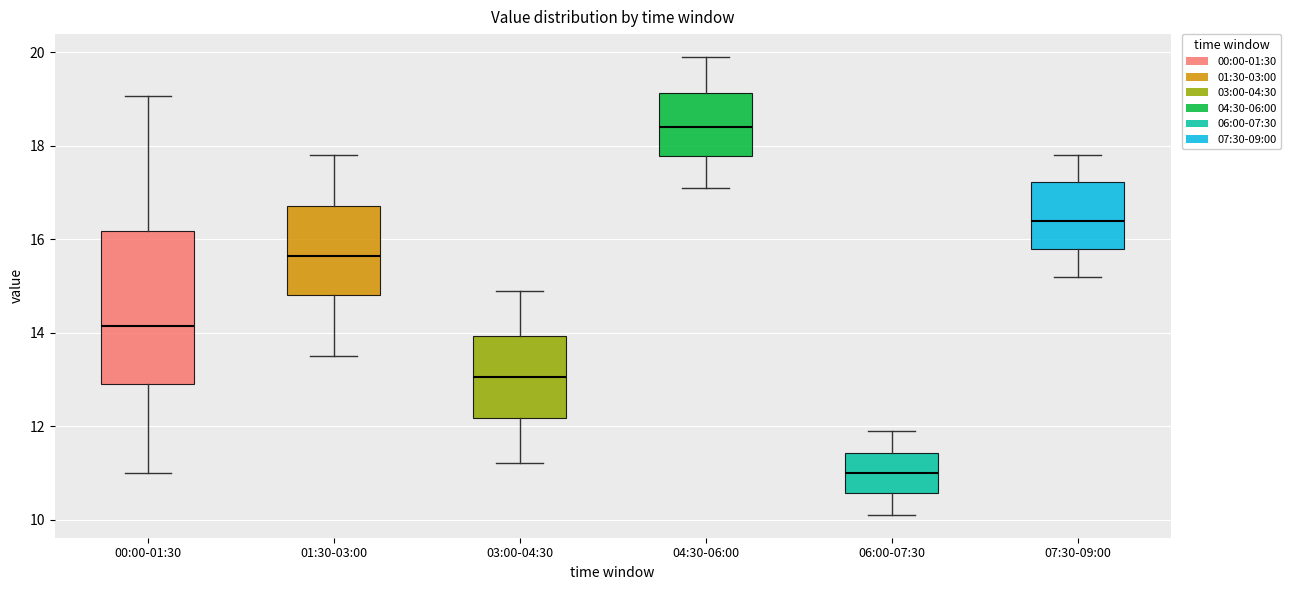

Where does the upper whisker of the box for 03:00-04:30 end on the y-axis? The values are not printed on the chart, so give them approximately, as read against the axis.

15.0